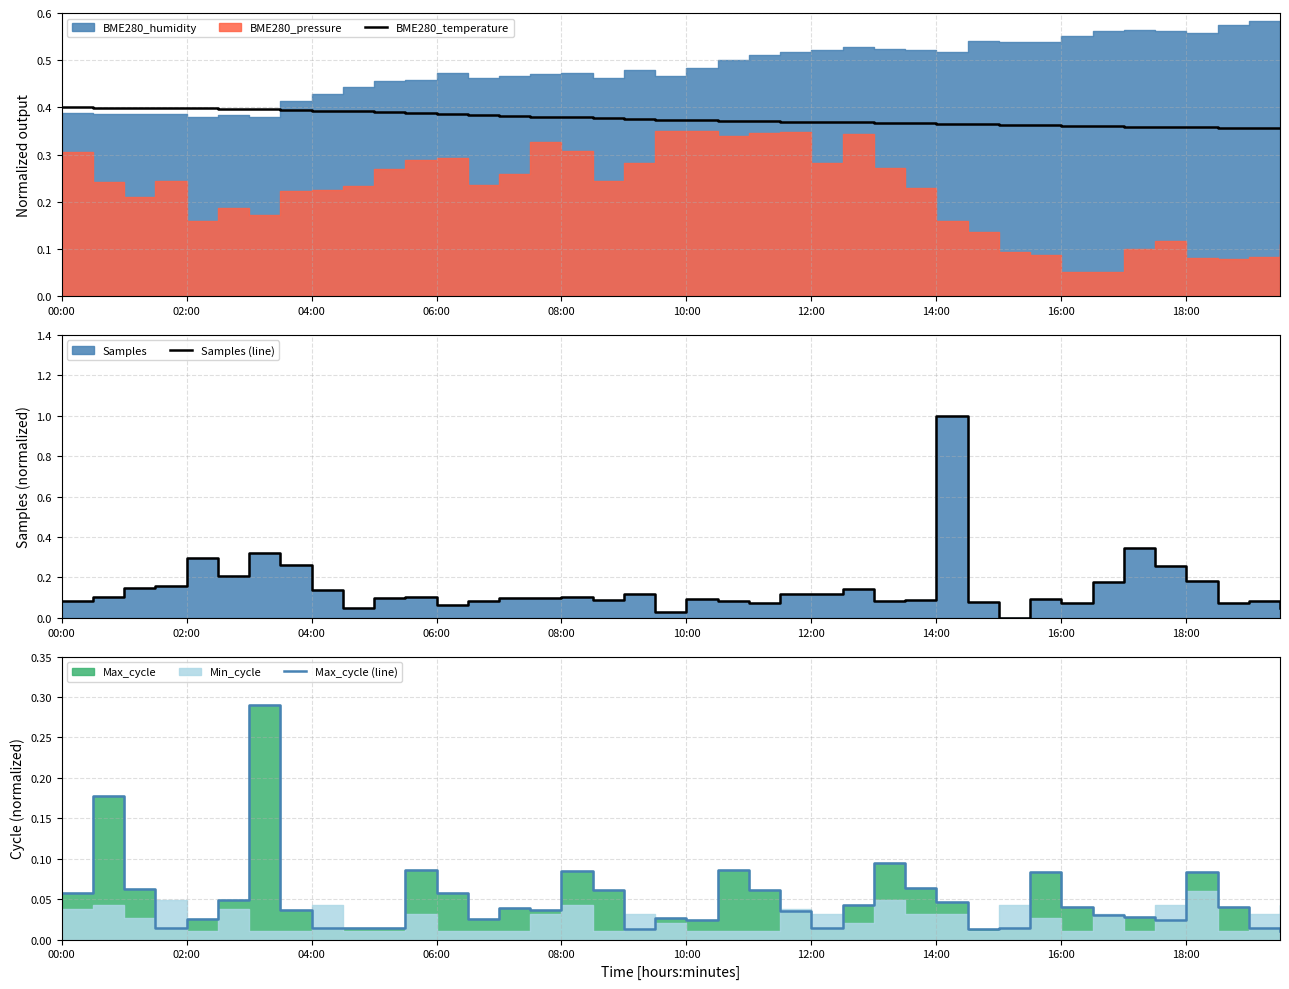

Is it true that BME280_temperature equals 0.2 at 12:00?

False